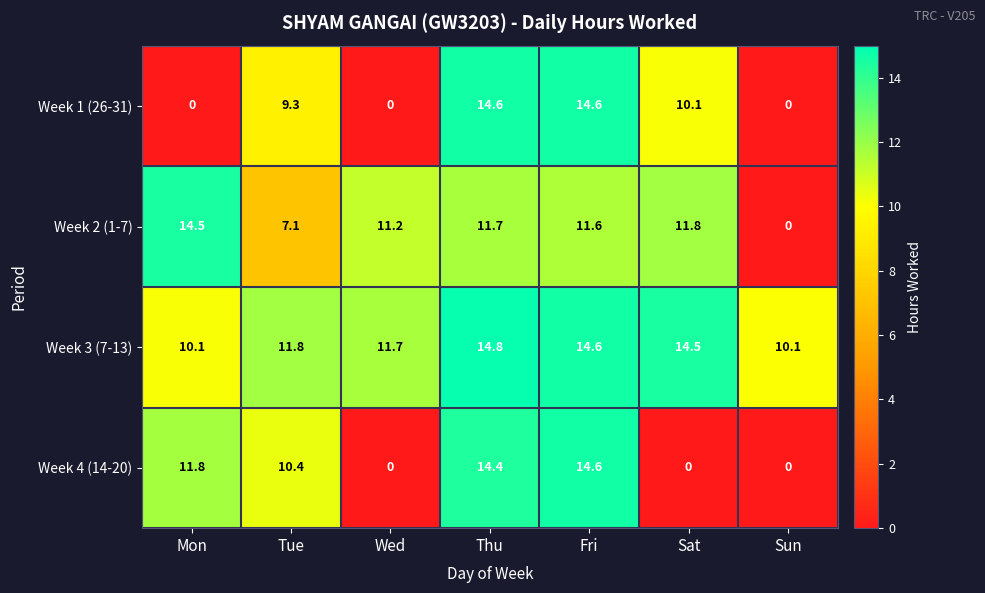

At Tue, list the series in order from smallest to largest.

Week 2 (1-7), Week 1 (26-31), Week 4 (14-20), Week 3 (7-13)